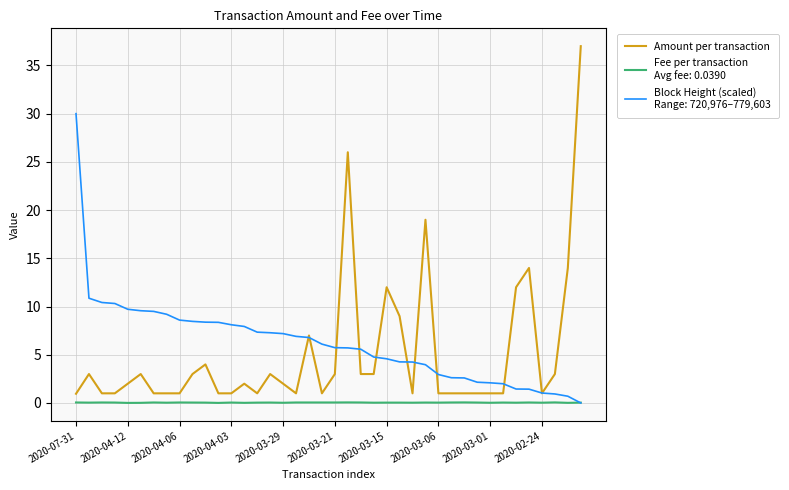

What is the maximum value shown in the chart?

37.0